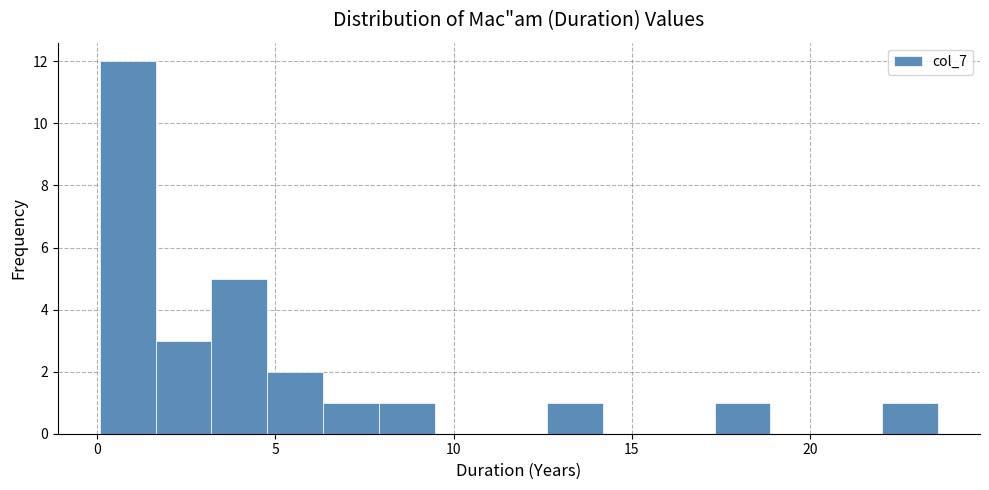

Read against the x-axis, roughly where is the centre of the tallest bar?

1.0